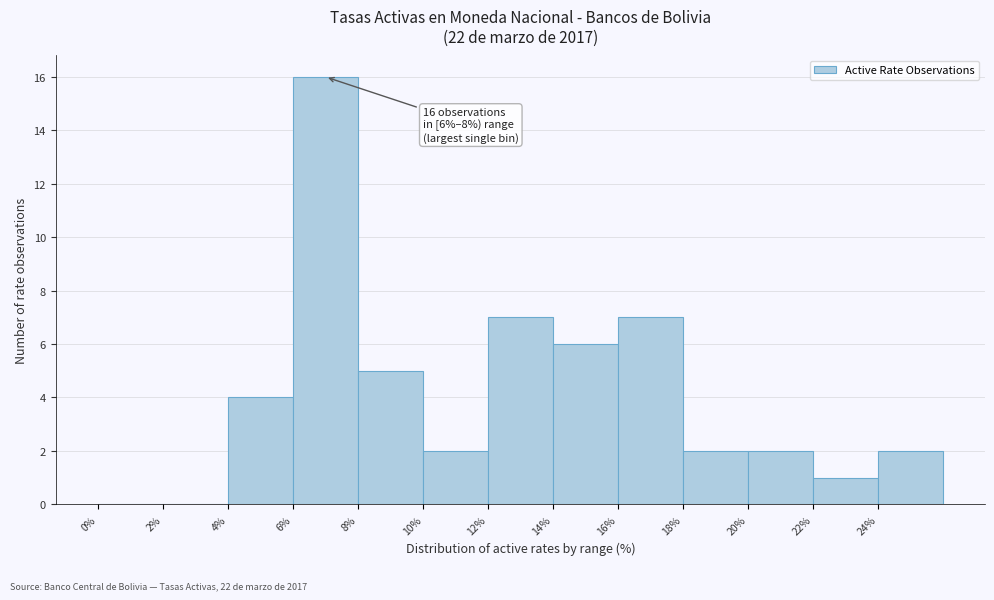

Which range on the x-axis has the tallest bar?

6 to 8